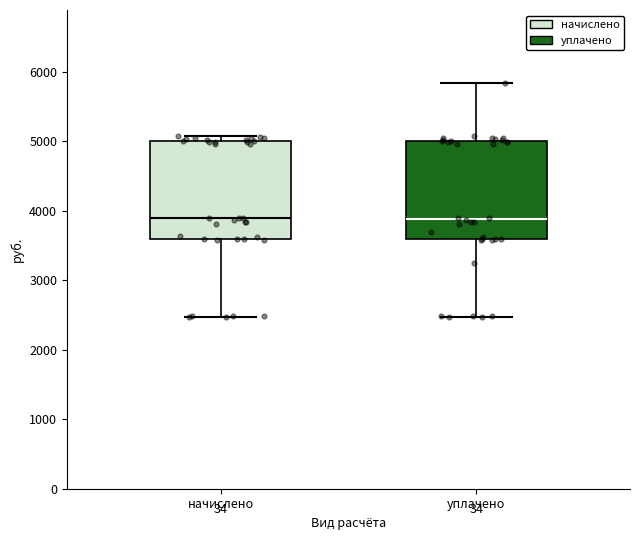

Where is the upper edge of the box for начислено on the y-axis? The values are not printed on the chart, so give them approximately, as read against the axis.

5000